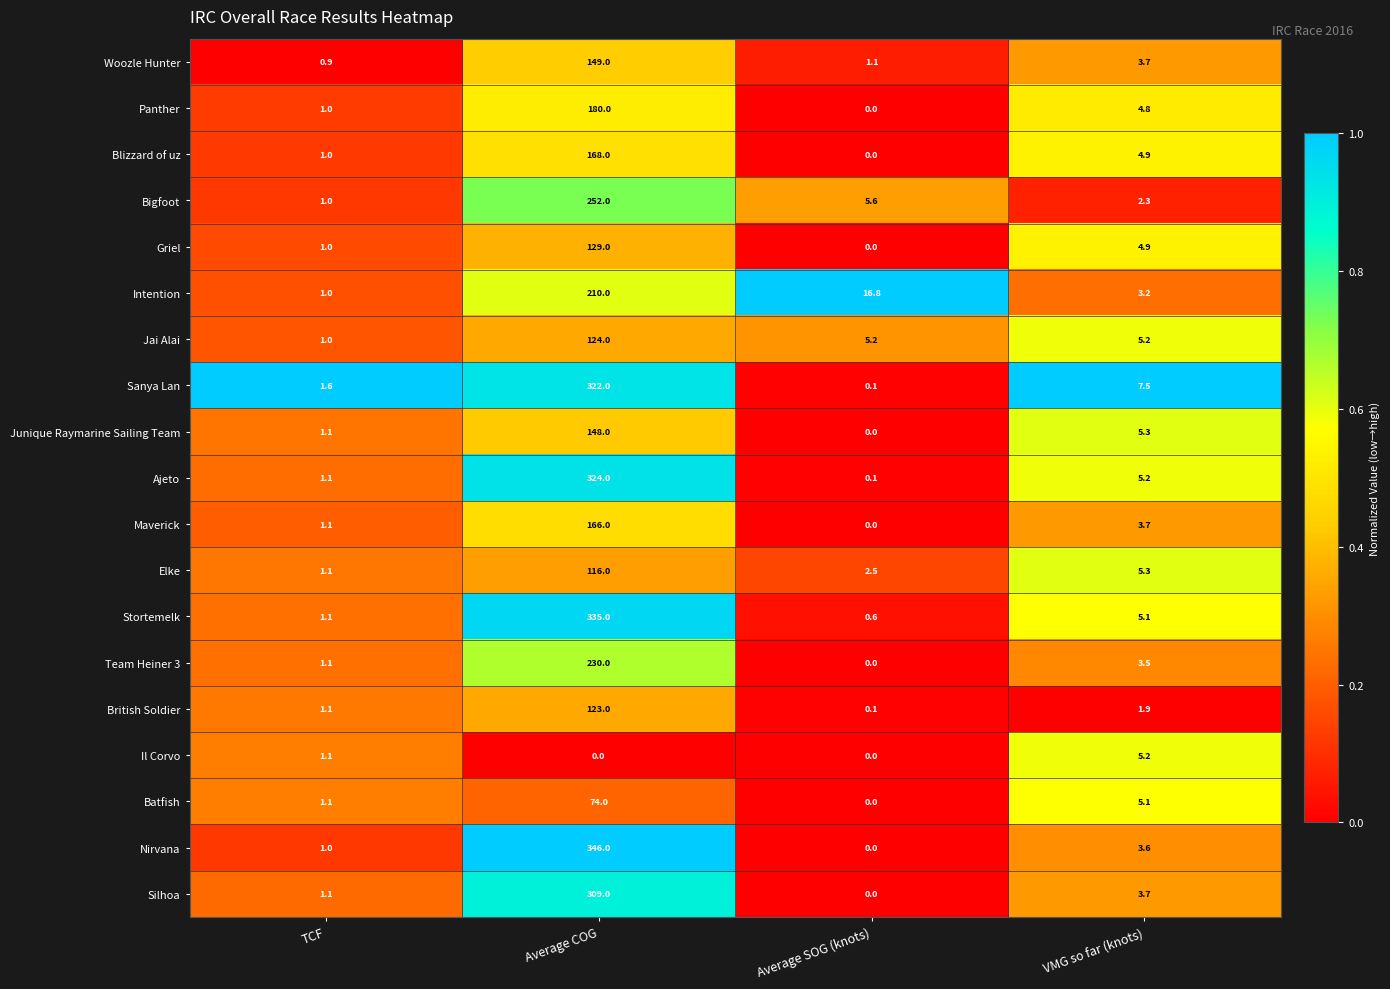

Which category has the highest value in the Stortemelk series?

Average COG